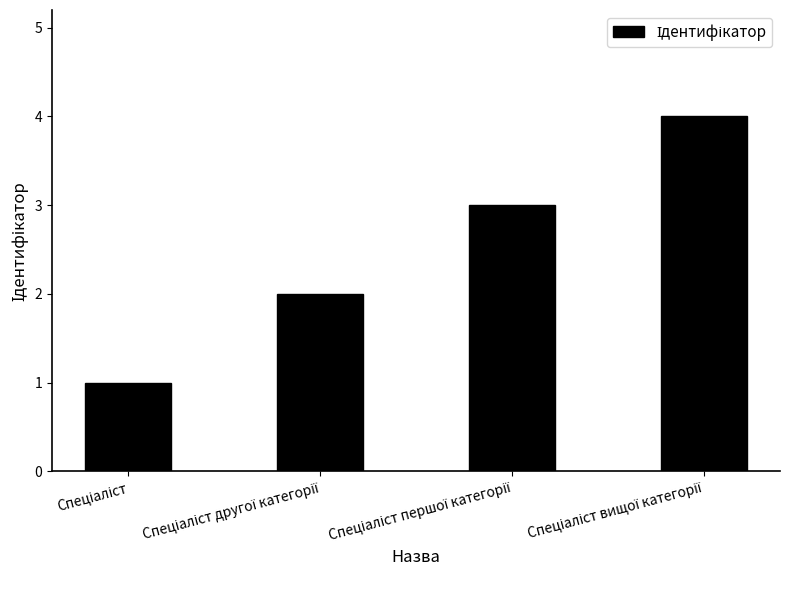

What is the greatest value displayed?

4